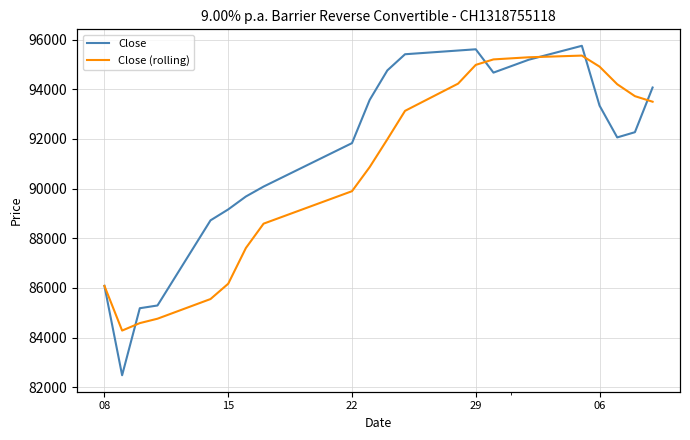

In Close, how many points are higher than both neighbors (excluding endpoints)?

2